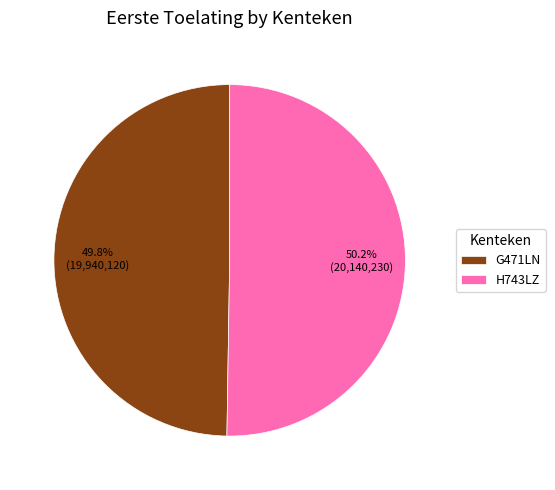

How many slices are in this pie chart?

2